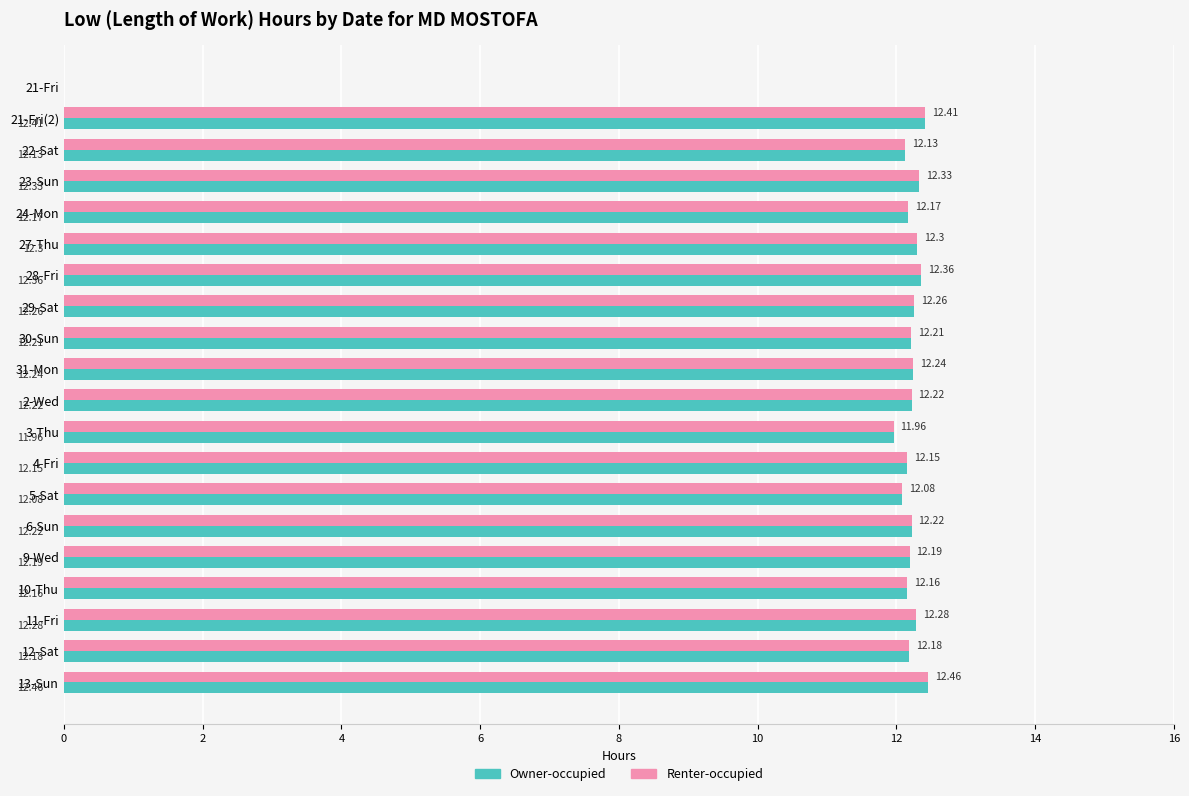

What is the sum of the Owner-occupied values at 4-Fri and 3-Thu?

24.1